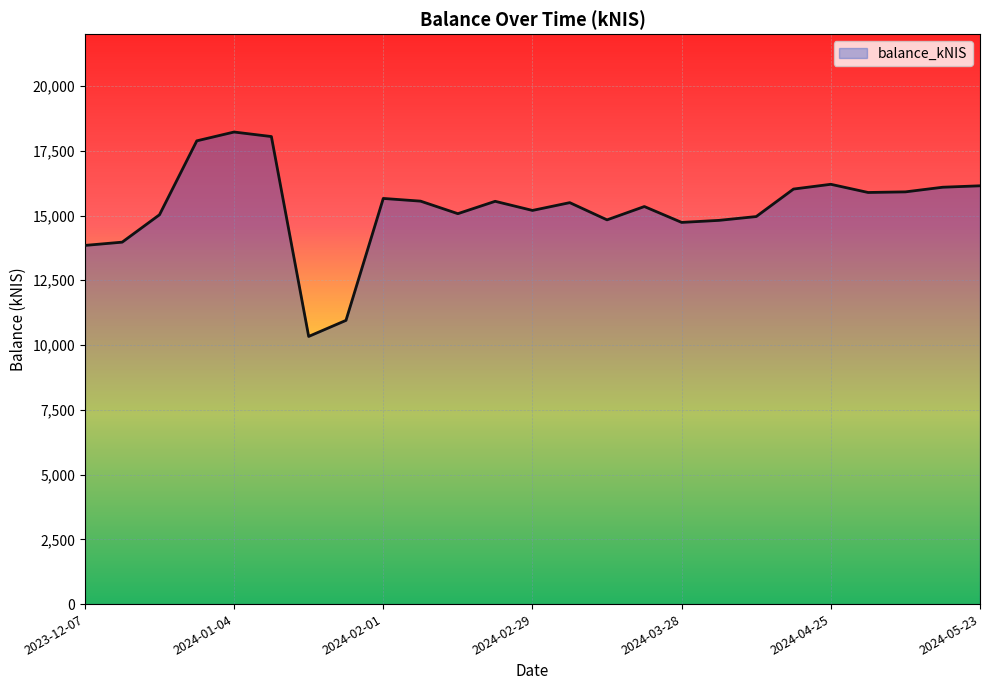

What is the minimum value shown in the chart?

10332.0